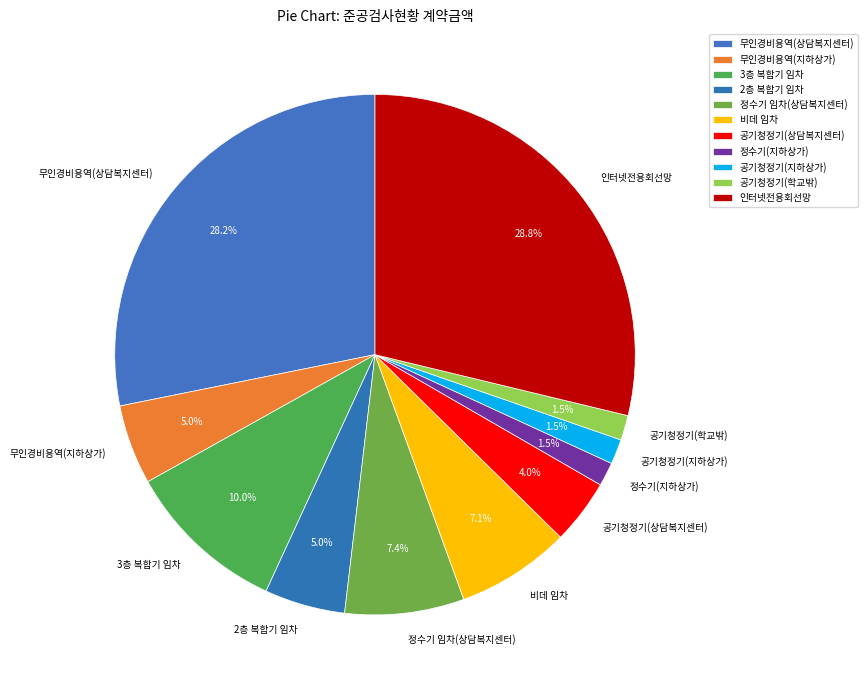

Approximately how many times larger is the value at 정수기 임차(상담복지센터) compared to 비데 임차?

1.0